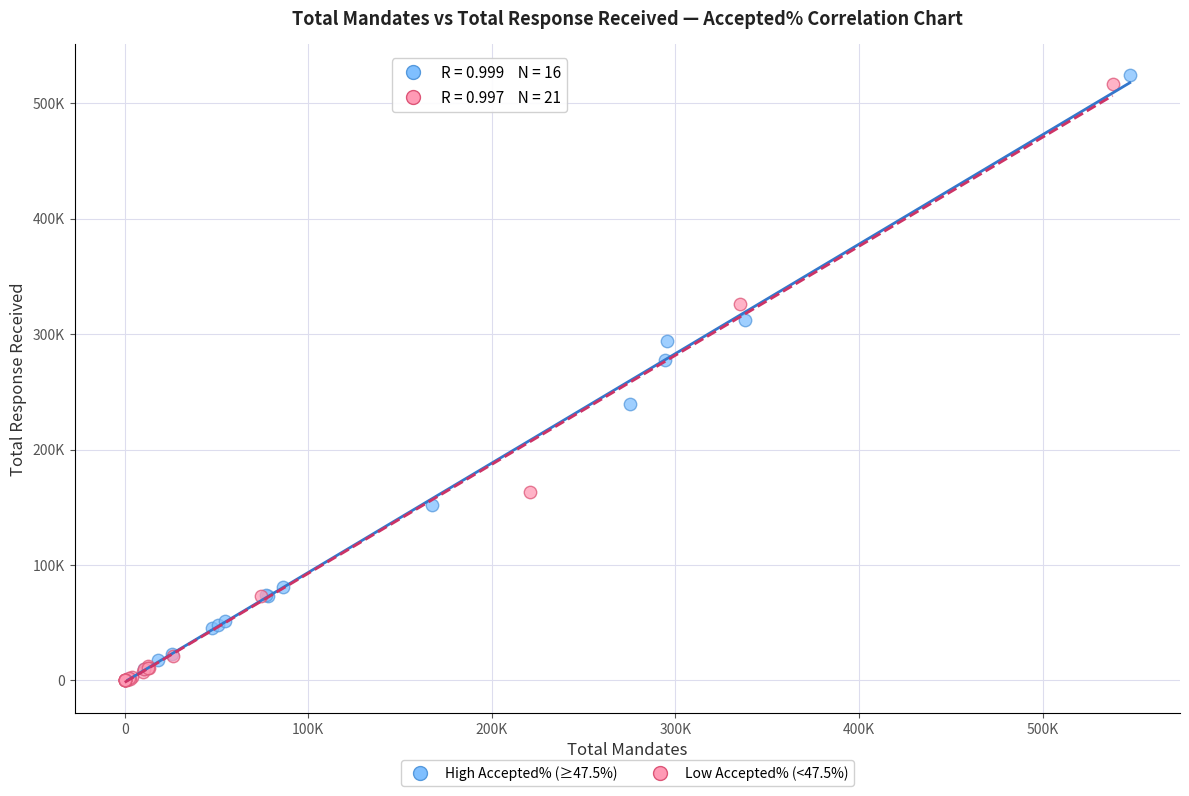

What are all the series names shown in the legend?

High Accepted% (≥47.5%), Low Accepted% (<47.5%)